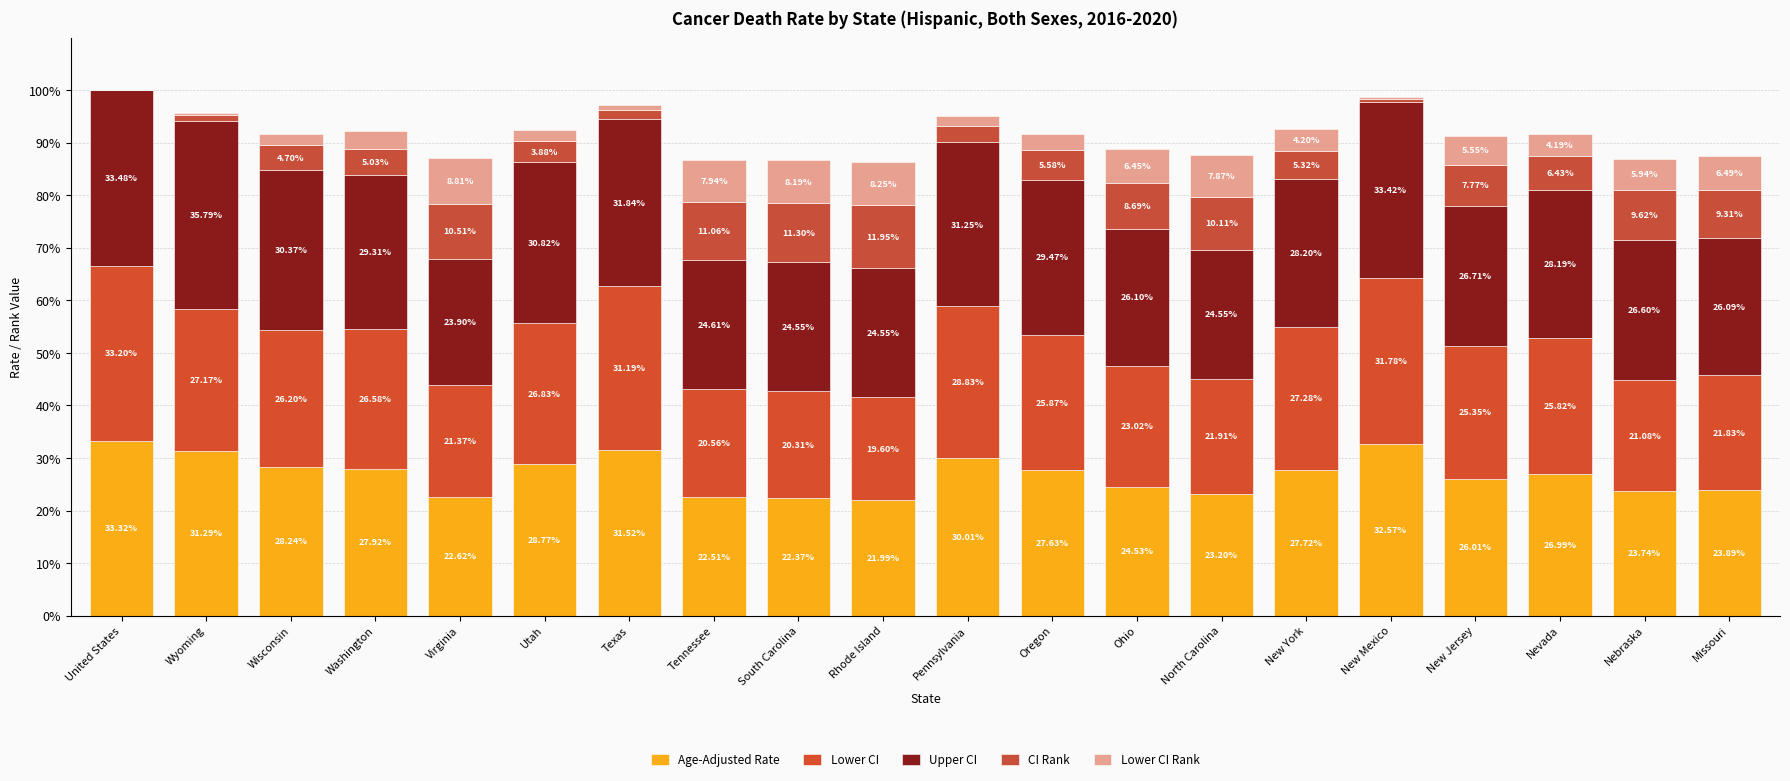

Where is Upper CI nearest to the value 29?

Washington